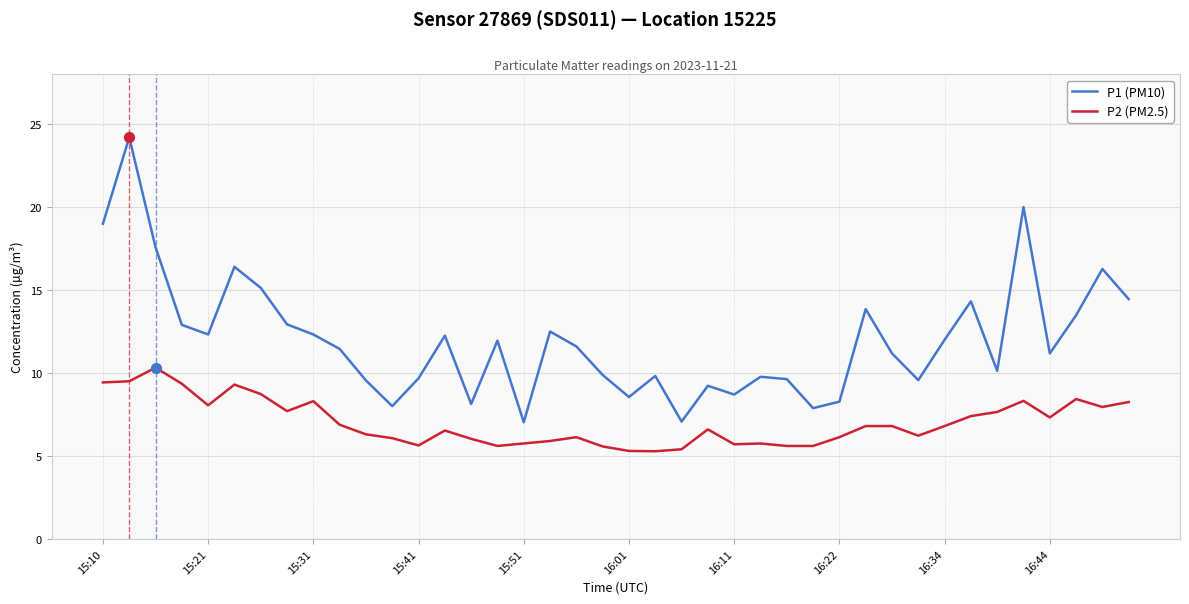

What is the smallest value displayed?

5.3